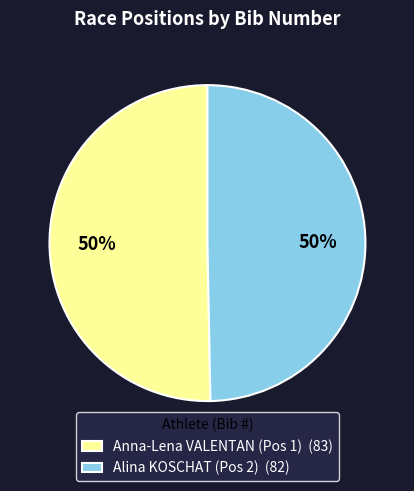

To the nearest percent, what portion does Alina KOSCHAT (Pos 2) represent?

50%